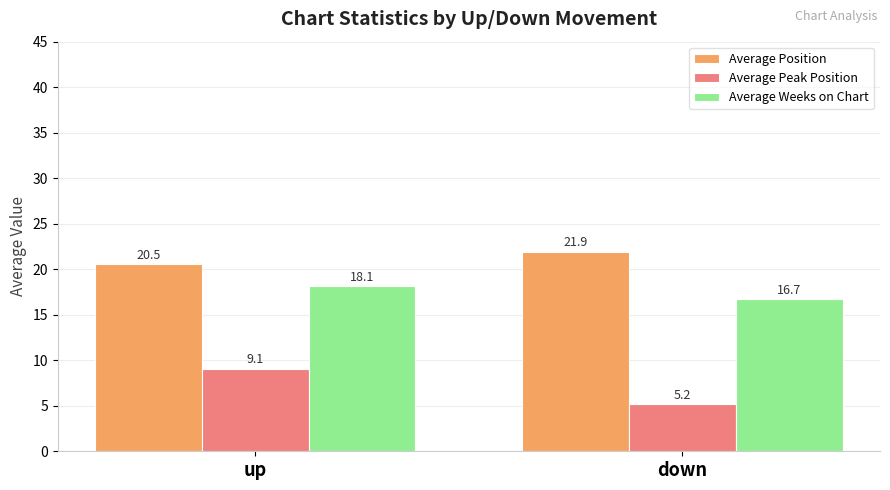

What is the difference between the Average Position values at down and up?

1.4